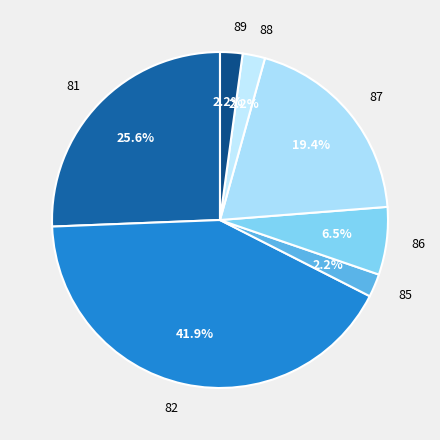

Which has a higher value, 82 or 81?

82